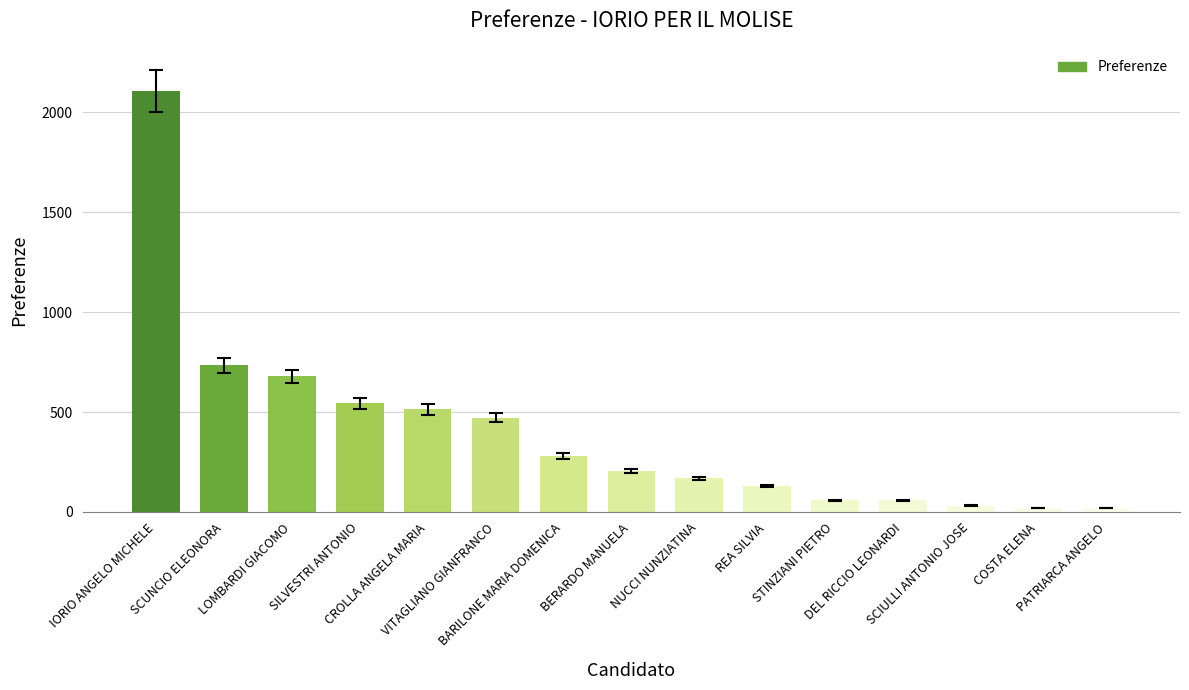

What is the minimum value shown in the chart?

21